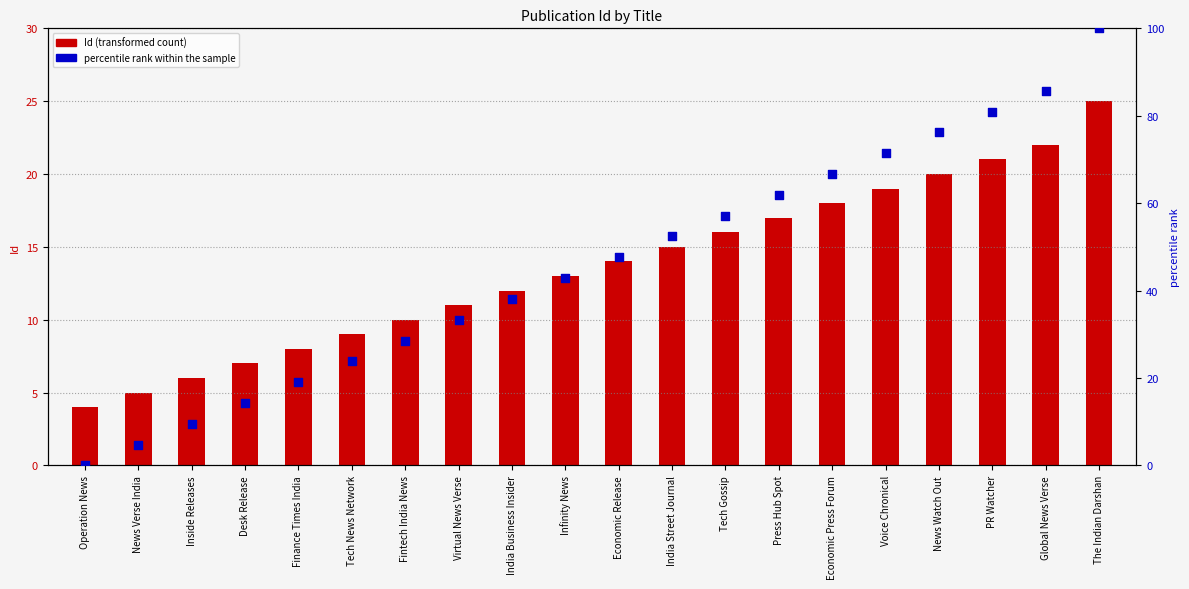

What are all the series names shown in the legend?

Id, percentile rank within the sample